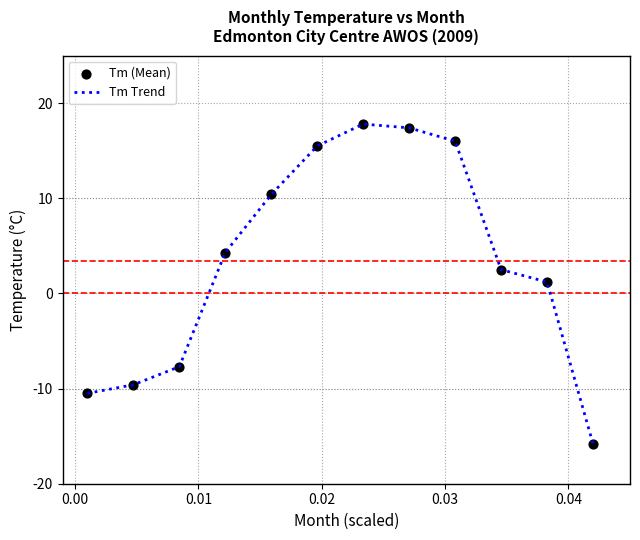

What is the difference between the maximum and minimum values?

33.6